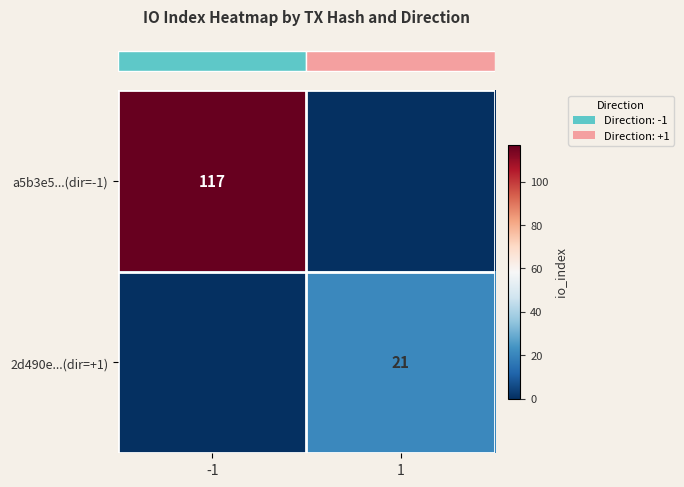

The row_1 series shows 29 at 1. True or false?

False